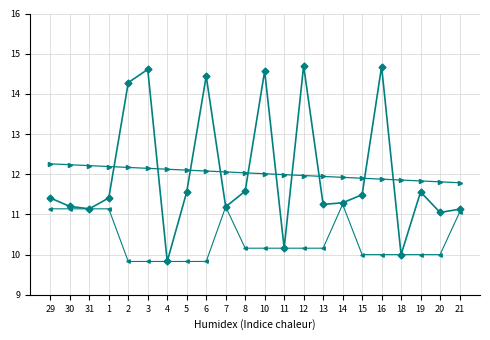

What is the spread (max minus min) of values at 6?

4.6